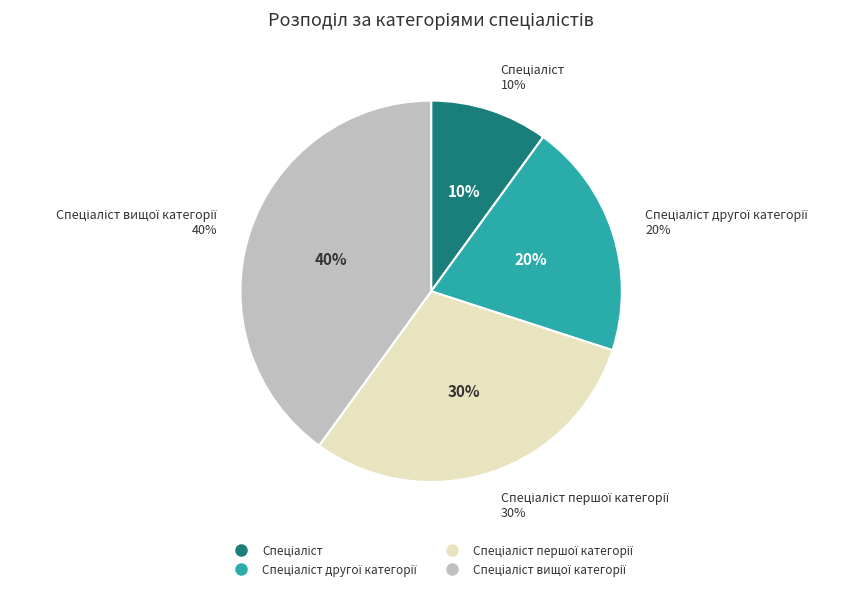

Count the number of slices in the pie.

4